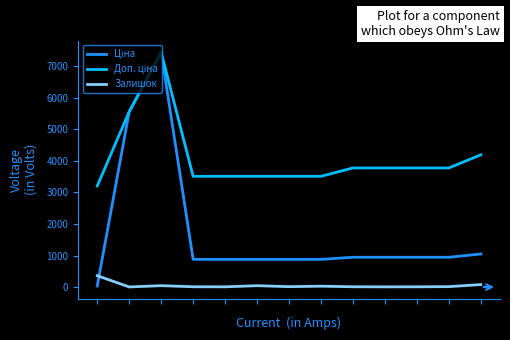

What is the greatest value displayed?

7444.6